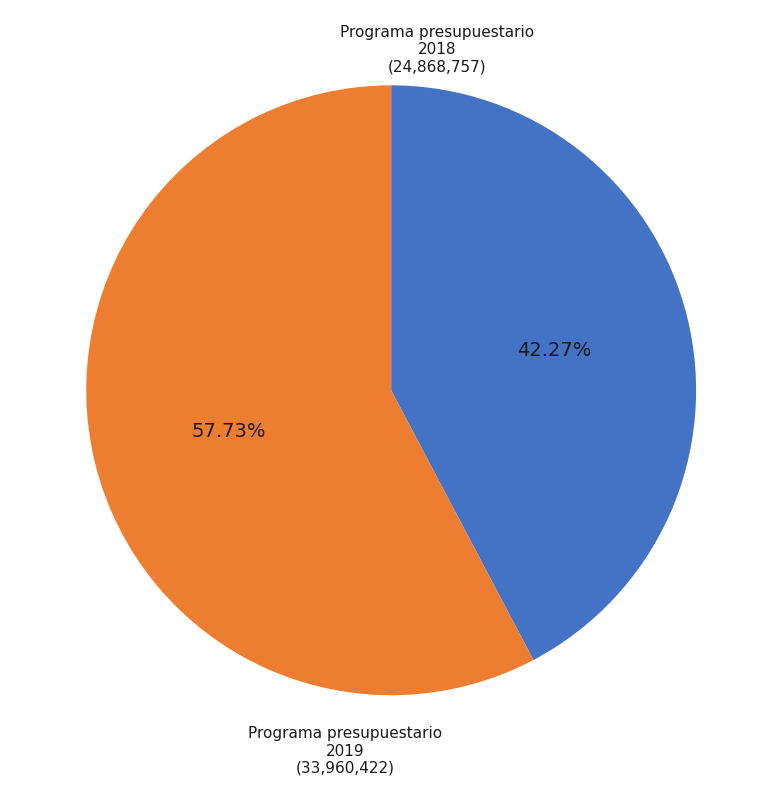

The Programa presupuestario 2019 slice represents 44% of the pie. True or false?

False